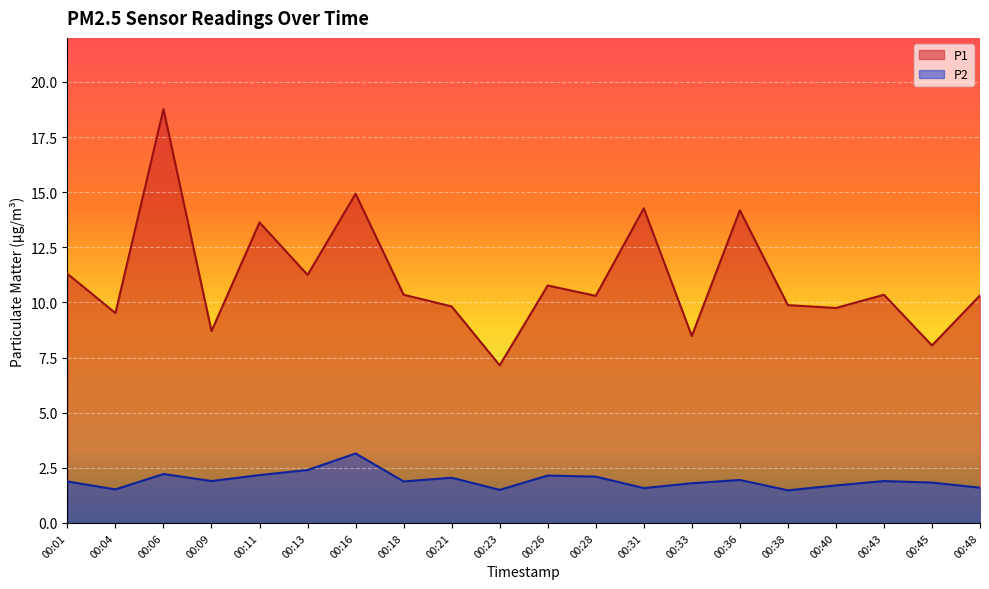

Reading left to right, list all the values displayed in this chart.

P1: 11.3	9.5	18.8	8.7	13.6	11.2	14.9	10.3	9.8	7.2	10.8	10.3	14.3	8.5	14.2	9.9	9.8	10.3	8.1	10.3
P2: 1.9	1.5	2.2	1.9	2.2	2.4	3.1	1.9	2.0	1.5	2.1	2.1	1.6	1.8	1.9	1.5	1.7	1.9	1.8	1.6